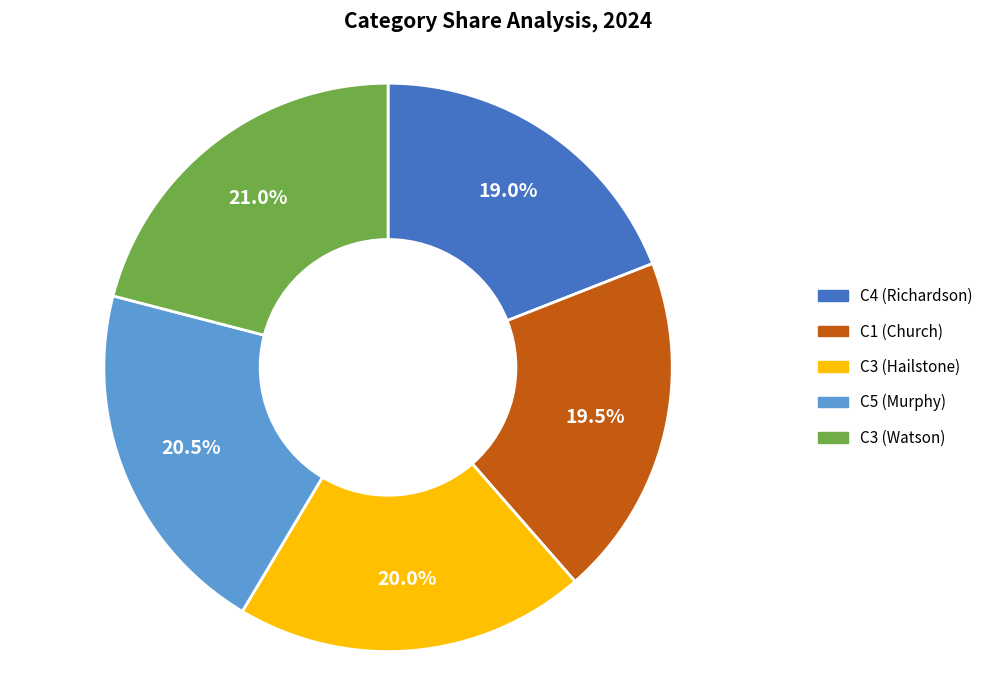

Between C3 (Watson) and C1 (Church), which is larger?

C3 (Watson)